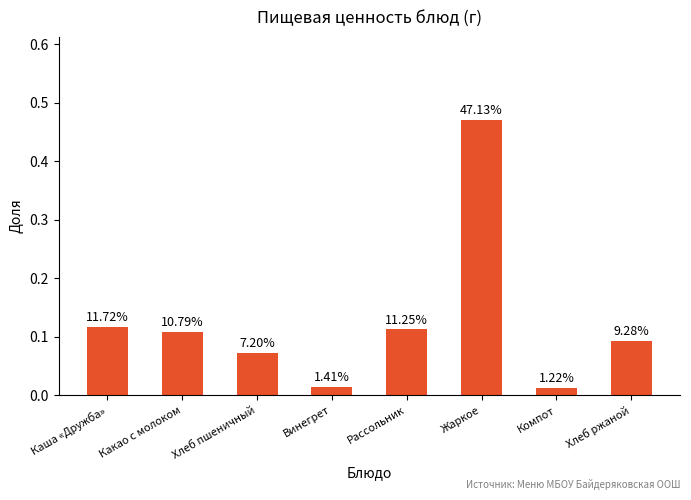

Reading right to left, transcribe all the data shown in this chart.

Хлеб ржаной=0.1	Компот=0.0	Жаркое=0.5	Рассольник=0.1	Винегрет=0.0	Хлеб пшеничный=0.1	Какао с молоком=0.1	Каша «Дружба»=0.1